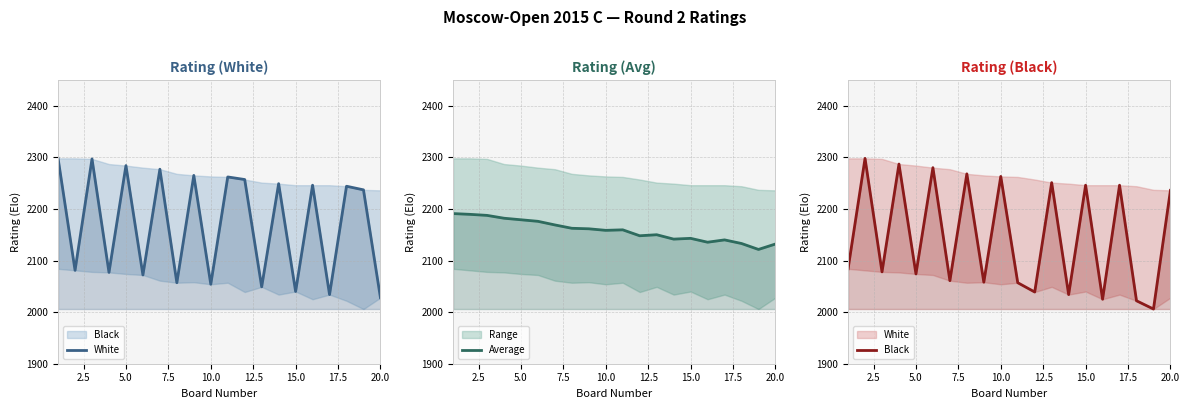

What is the minimum value for Black?

2006.0